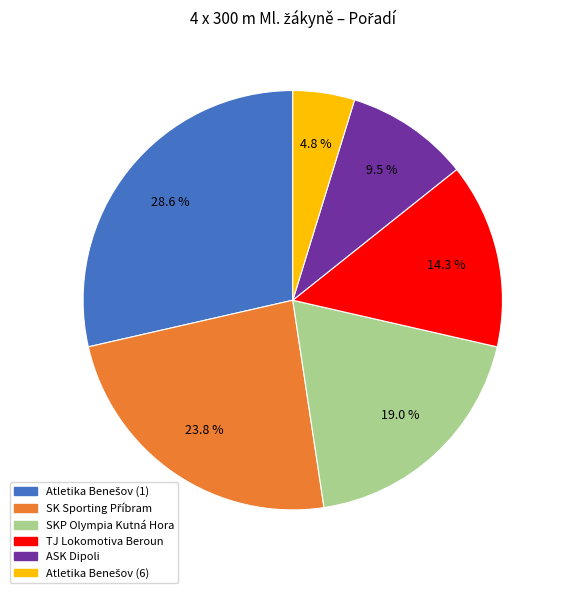

Is there any slice that represents more than half of the pie?

No